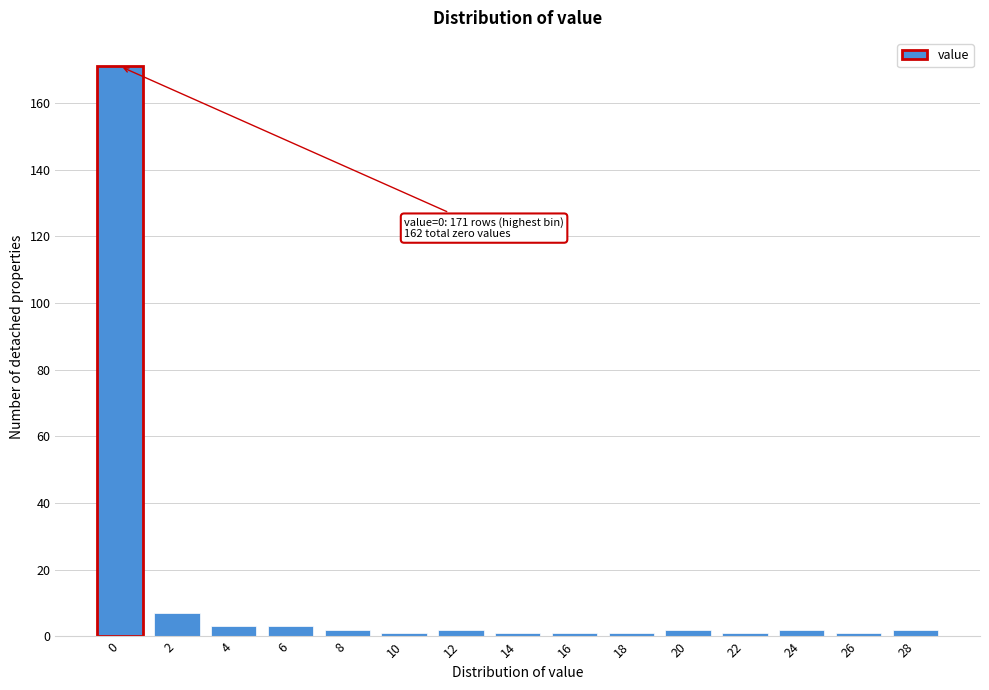

Reading right to left, list all the values displayed in this chart.

28=2	26=1	24=2	22=1	20=2	18=1	16=1	14=1	12=2	10=1	8=2	6=3	4=3	2=7	0=171